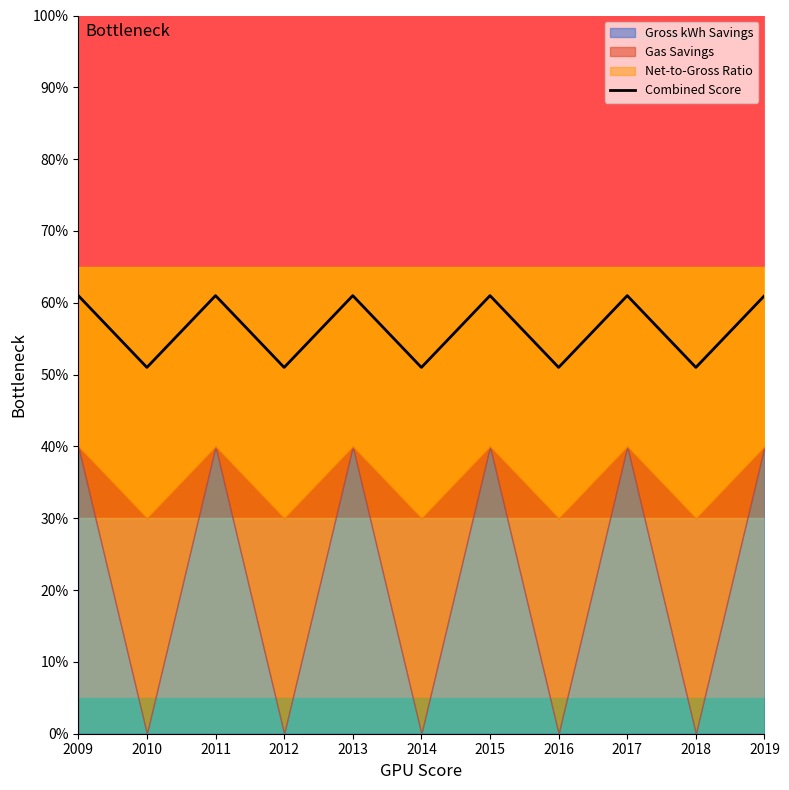

Where is the first local maximum?

2011